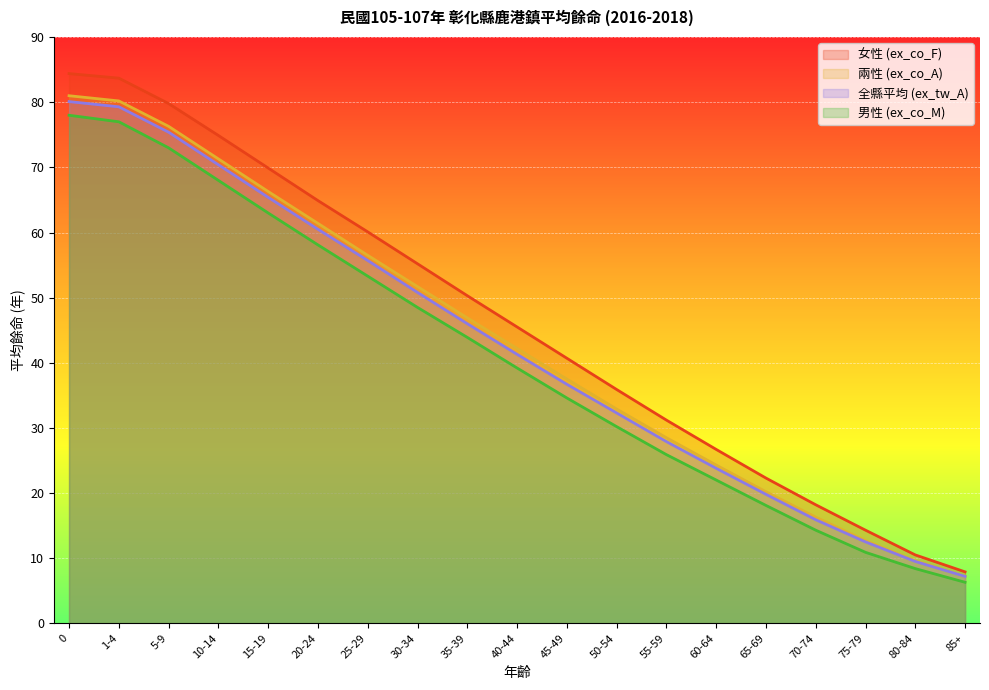

What is the label of the 4th point from the right?

70-74